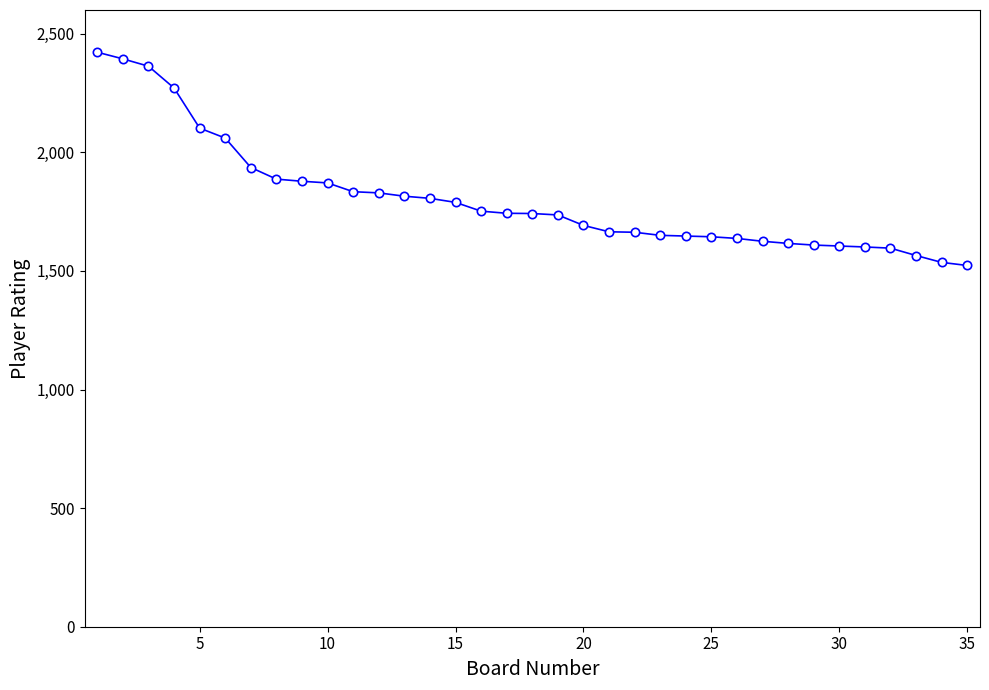

What is the value of the 16th point from the left?

1752